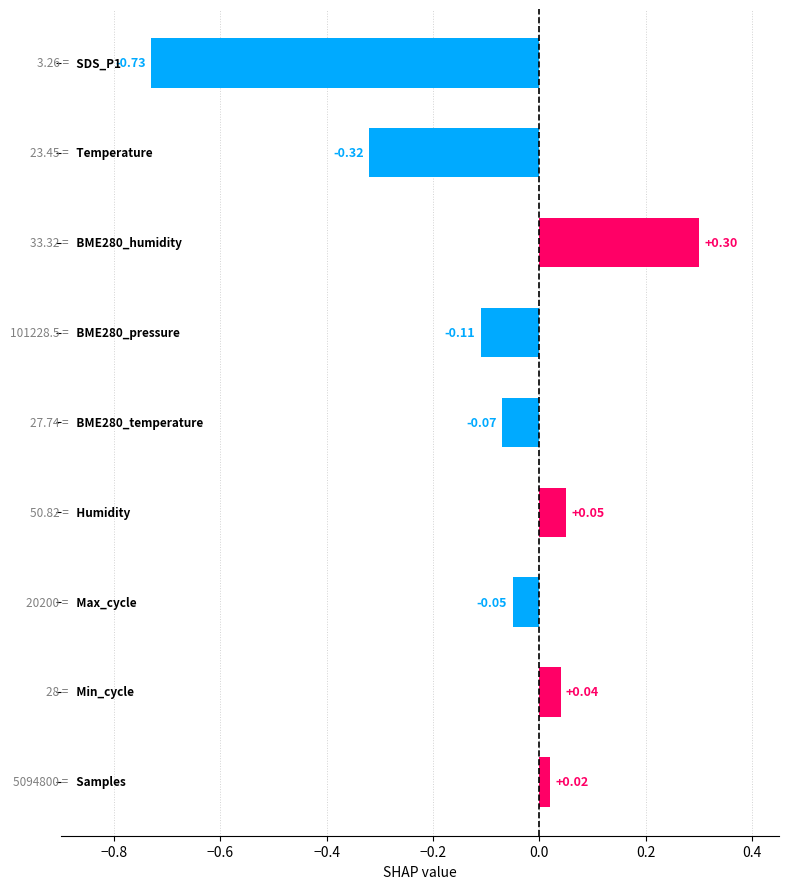

What is the difference between the maximum and second lowest values?

0.6